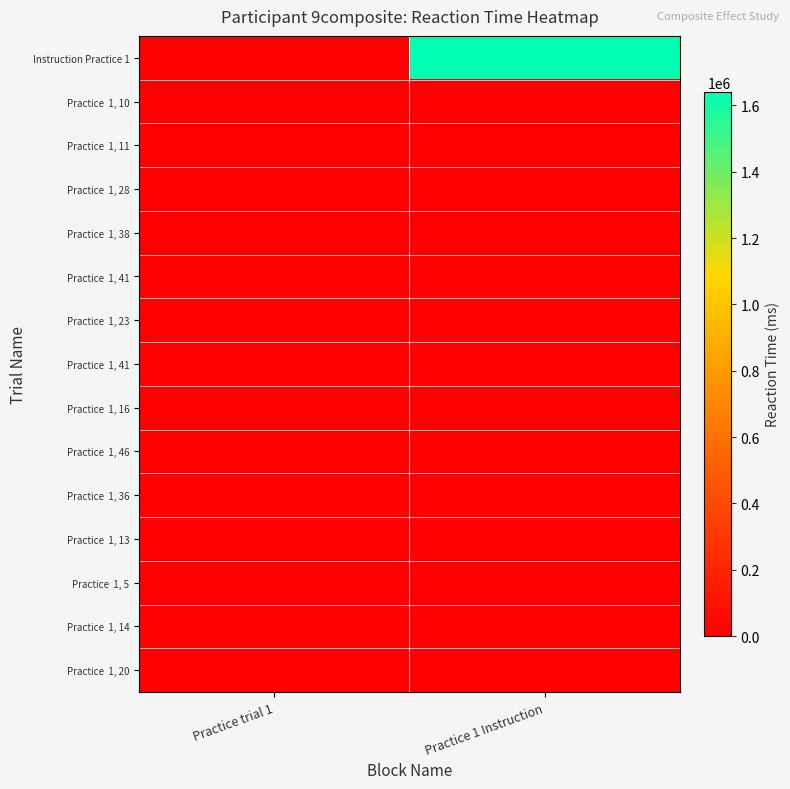

Between 2 and 12, which series saw the biggest shift?

Practice trial 1